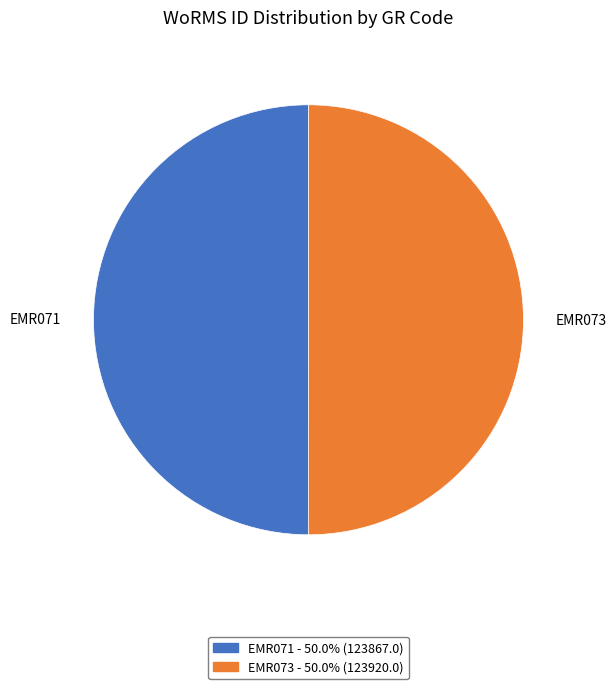

Is the sum of EMR071 and EMR073 greater than half?

Yes